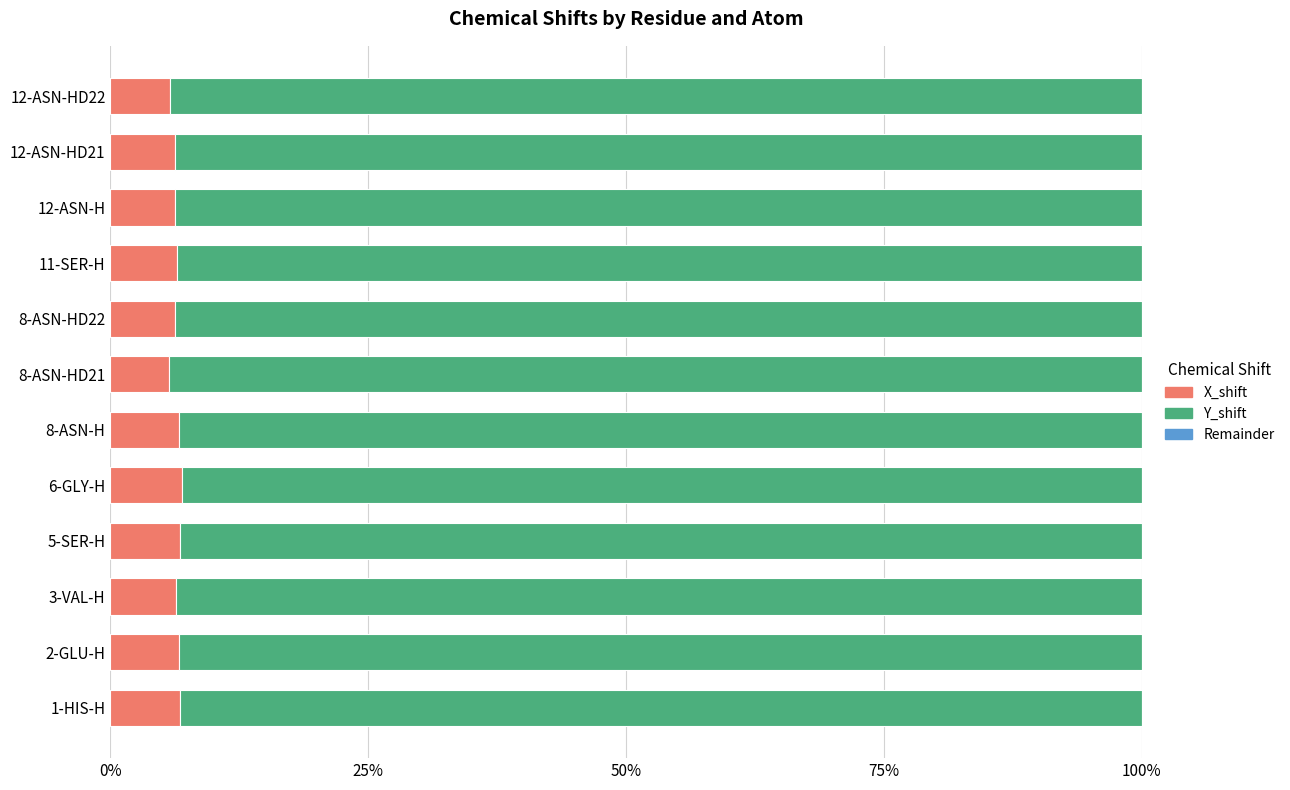

What is the total value across all series at 6-GLY-H?

100.0